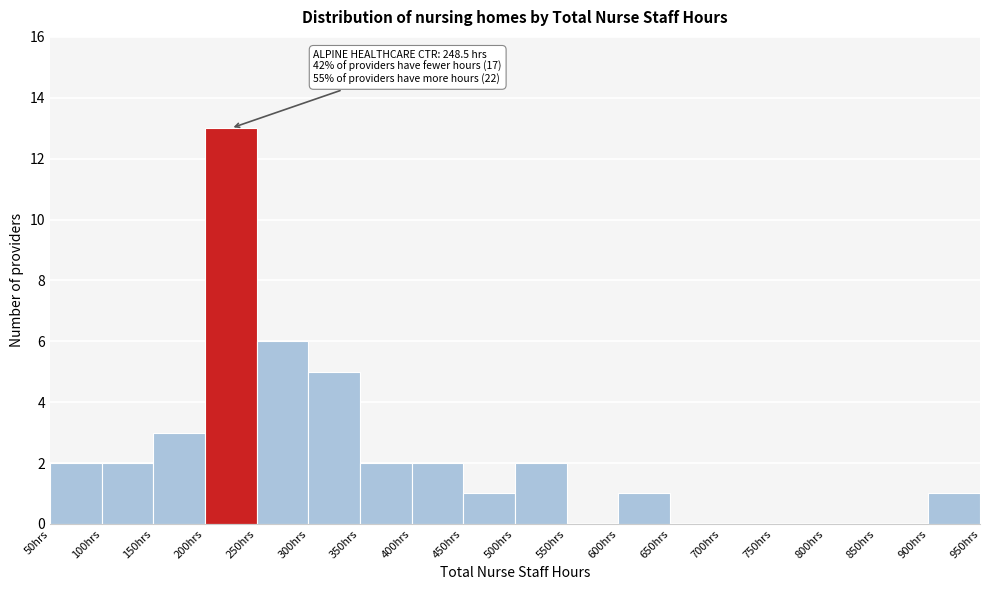

Over which range of the x-axis is the bar tallest?

200 to 250